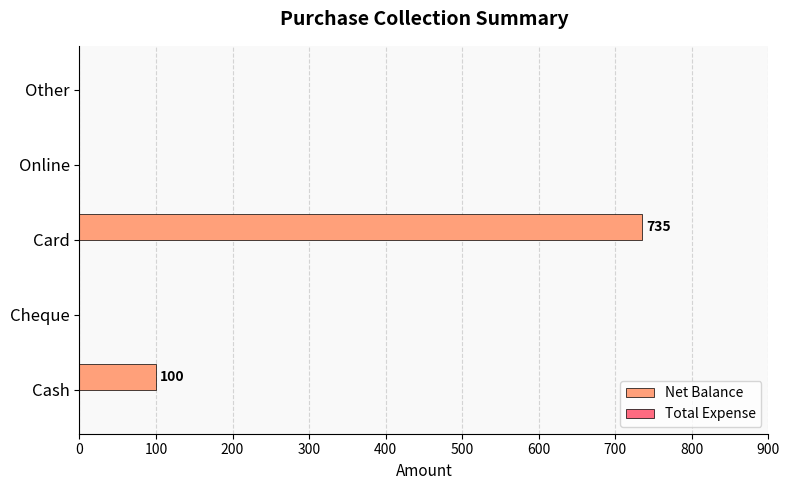

Is it true that the value at Other is 0?

True